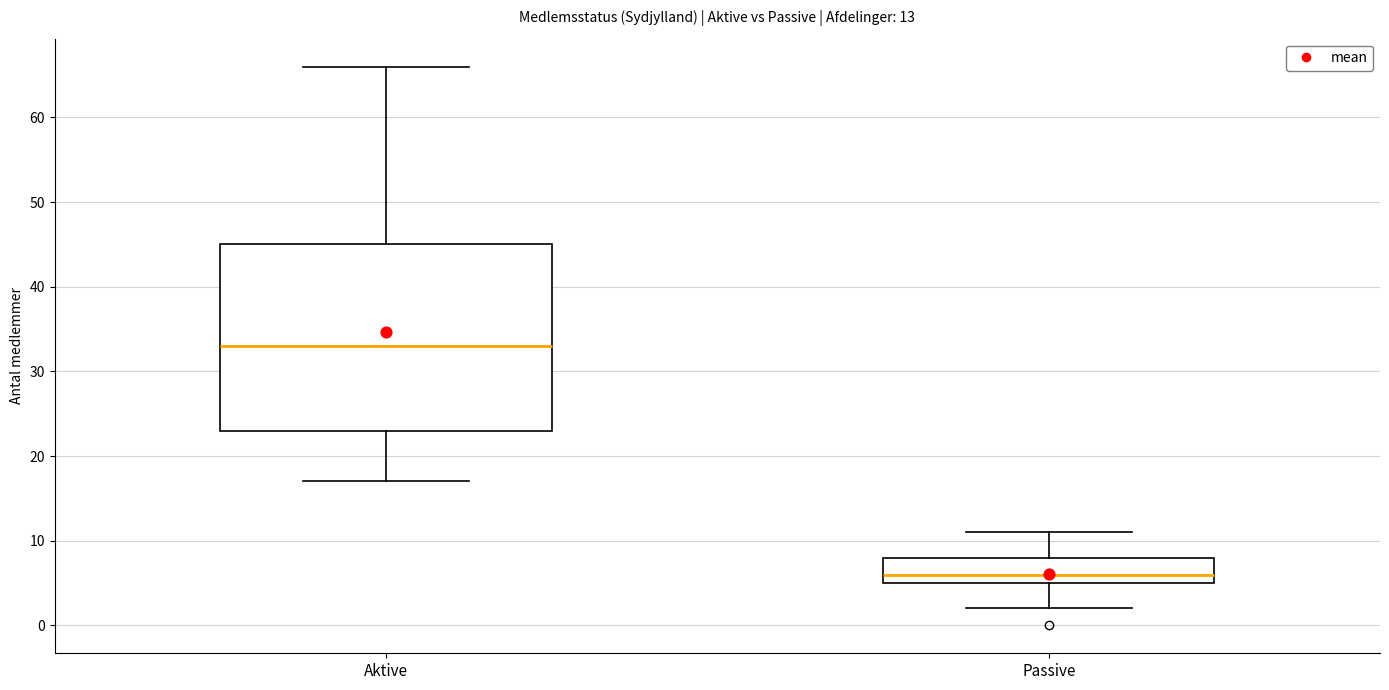

Which box has the lowest median line?

Passive